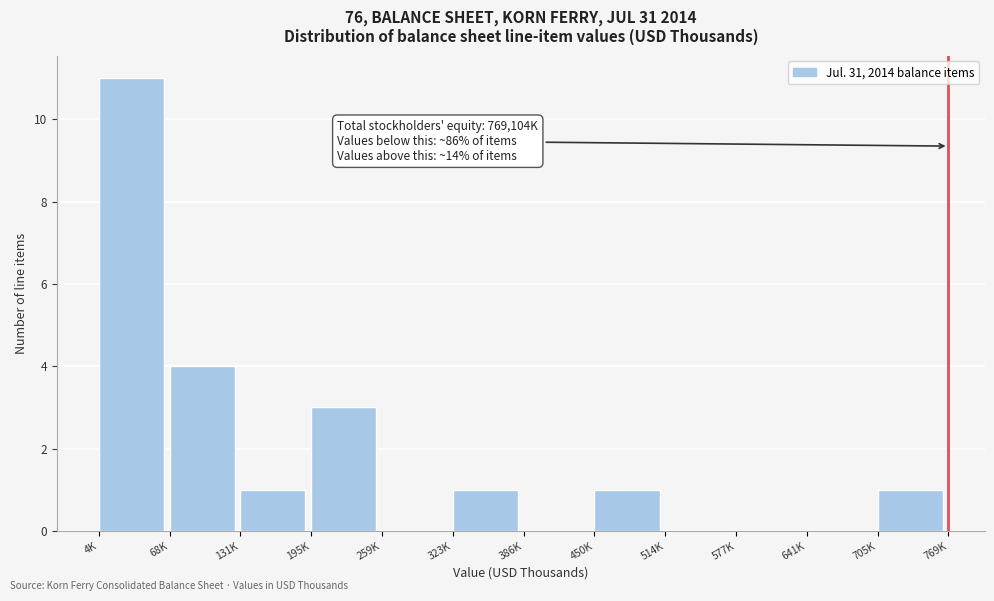

Reading left to right, transcribe all the data shown in this chart.

4K=11	68K=4	131K=1	195K=3	259K=0	323K=1	386K=0	450K=1	514K=0	577K=0	641K=0	705K=1